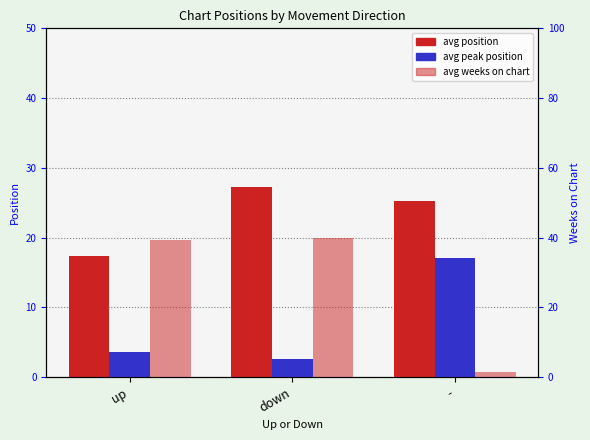

List the series in order of their peak value, highest first.

avg weeks on chart, avg position, avg peak position